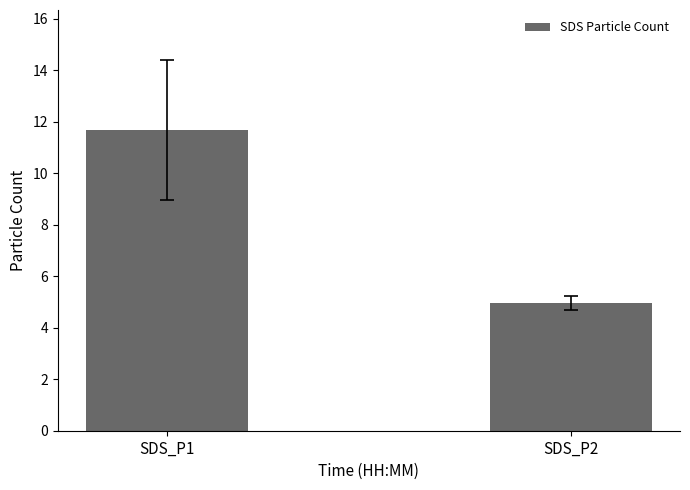

Which category has the lowest value across all series?

SDS_P2